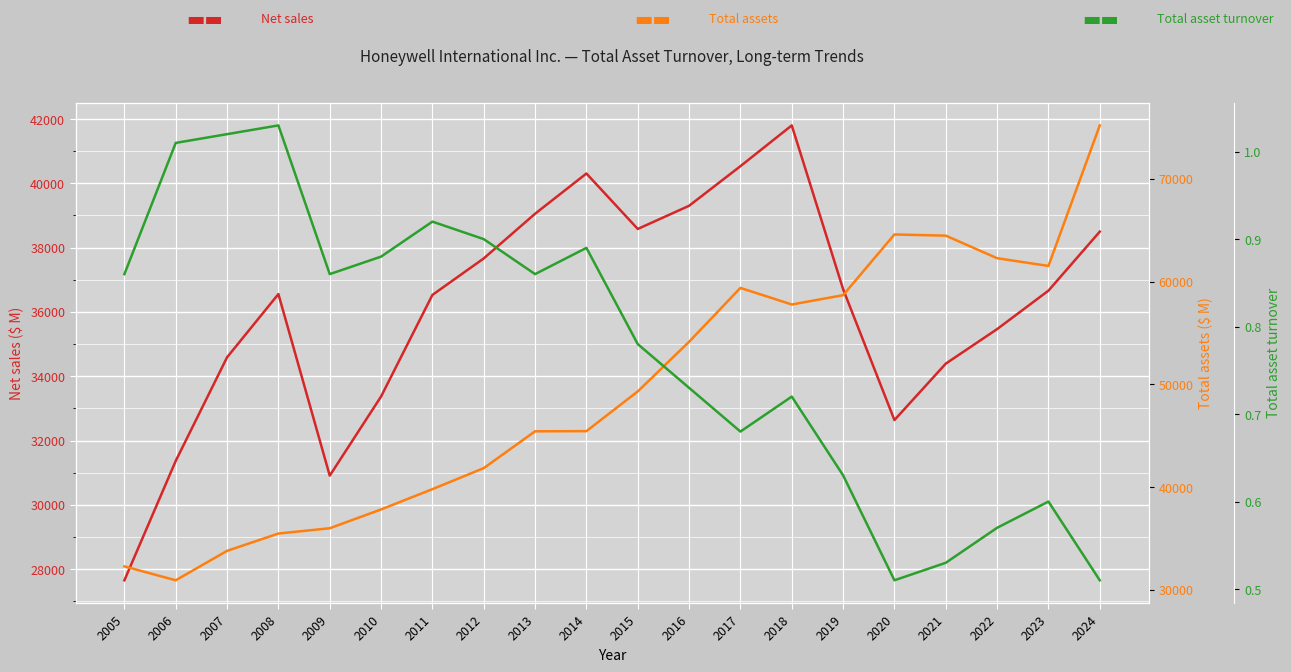

Reading left to right, list all the values displayed in this chart.

Net sales: 2005=27653.0	2006=31367.0	2007=34589.0	2008=36556.0	2009=30908.0	2010=33370.0	2011=36529.0	2012=37665.0	2013=39055.0	2014=40306.0	2015=38581.0	2016=39302.0	2017=40534.0	2018=41802.0	2019=36709.0	2020=32637.0	2021=34392.0	2022=35466.0	2023=36662.0	2024=38498.0
Total assets: 2005=32294.0	2006=30941.0	2007=33805.0	2008=35490.0	2009=36004.0	2010=37834.0	2011=39808.0	2012=41853.0	2013=45435.0	2014=45451.0	2015=49316.0	2016=54146.0	2017=59387.0	2018=57773.0	2019=58679.0	2020=64586.0	2021=64470.0	2022=62275.0	2023=61525.0	2024=75196.0
Total asset turnover: 2005=0.9	2006=1.0	2007=1.0	2008=1.0	2009=0.9	2010=0.9	2011=0.9	2012=0.9	2013=0.9	2014=0.9	2015=0.8	2016=0.7	2017=0.7	2018=0.7	2019=0.6	2020=0.5	2021=0.5	2022=0.6	2023=0.6	2024=0.5